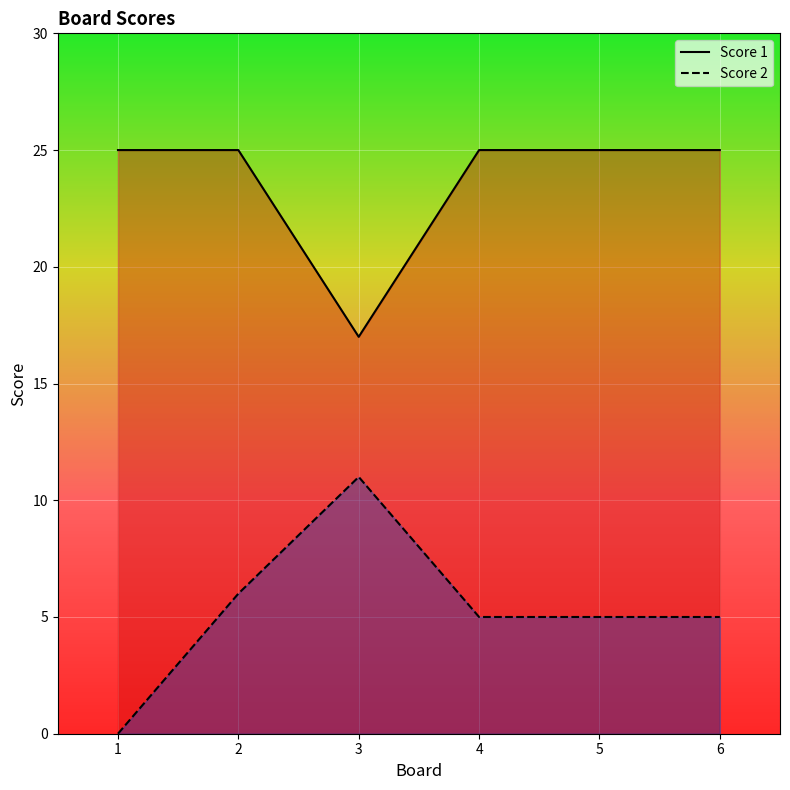

How many data points in Score 2 are less than 5?

1